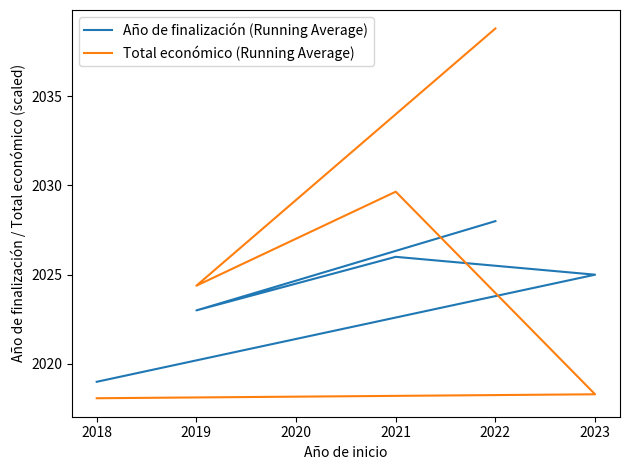

Which series has the widest spread of values?

Total económico (Running Average)